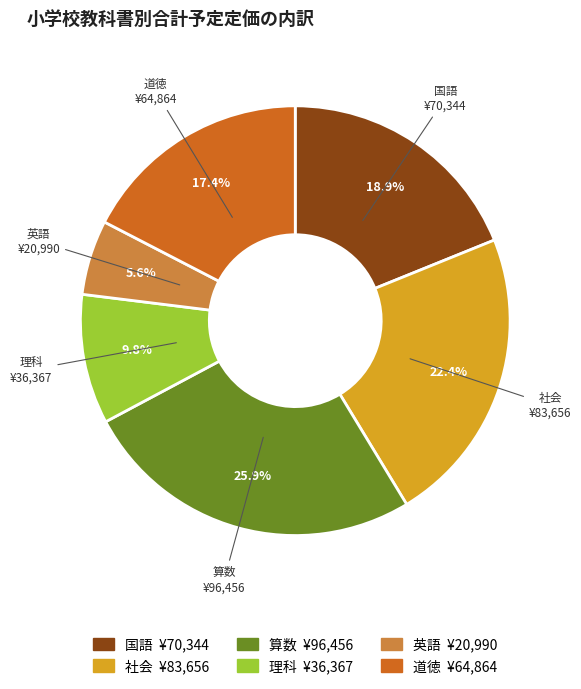

Is there any slice that represents more than half of the pie?

No